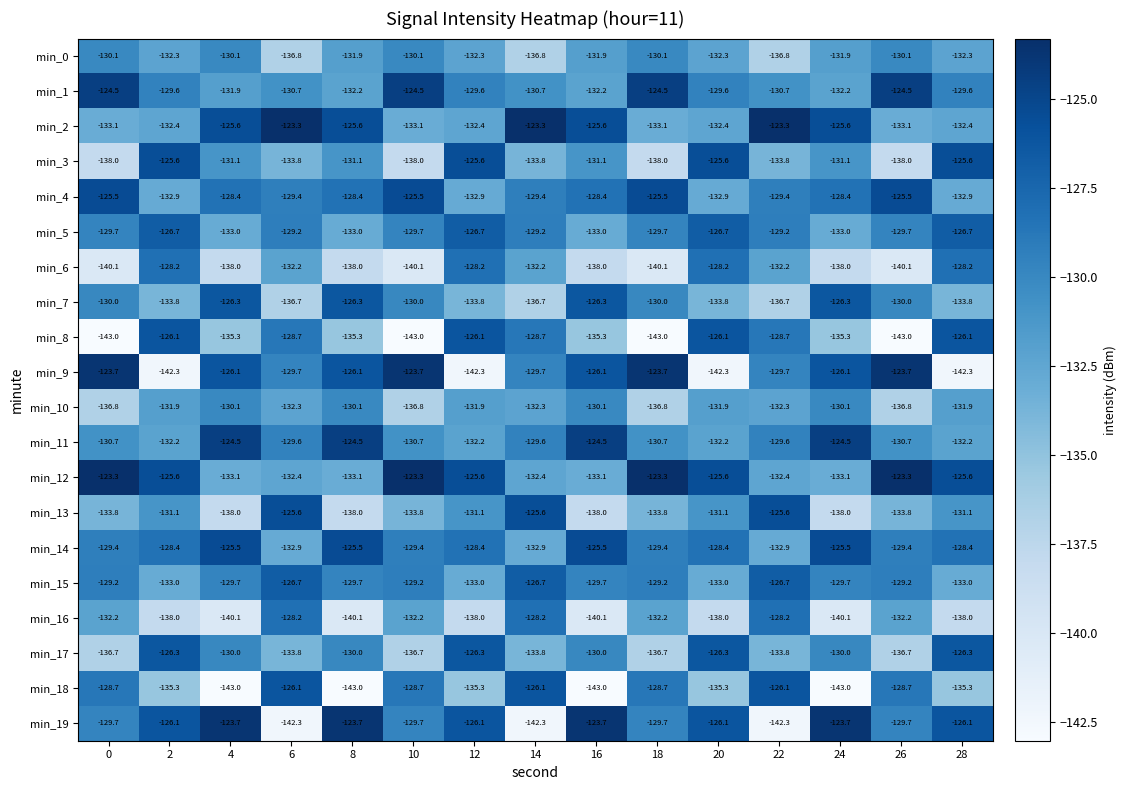

What is the maximum value for min_19?

-123.7